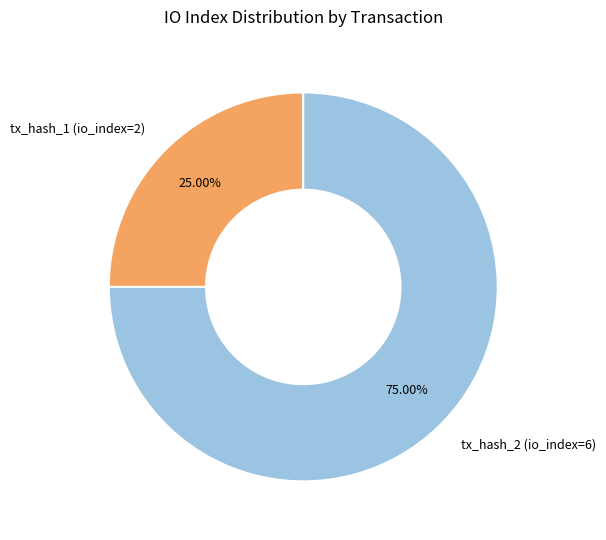

To the nearest percent, what is the difference between the largest and smallest slice percentages?

50%